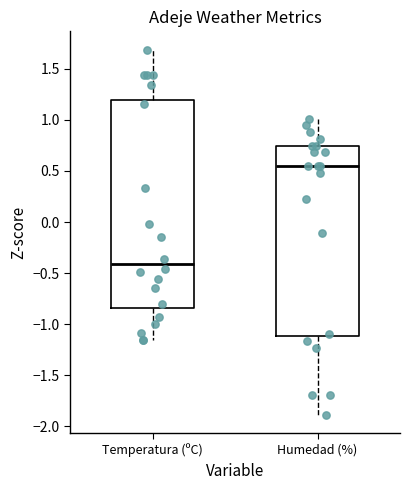

Where does the lower whisker of the box for Temperatura (ºC) end on the y-axis? The values are not printed on the chart, so give them approximately, as read against the axis.

-1.15